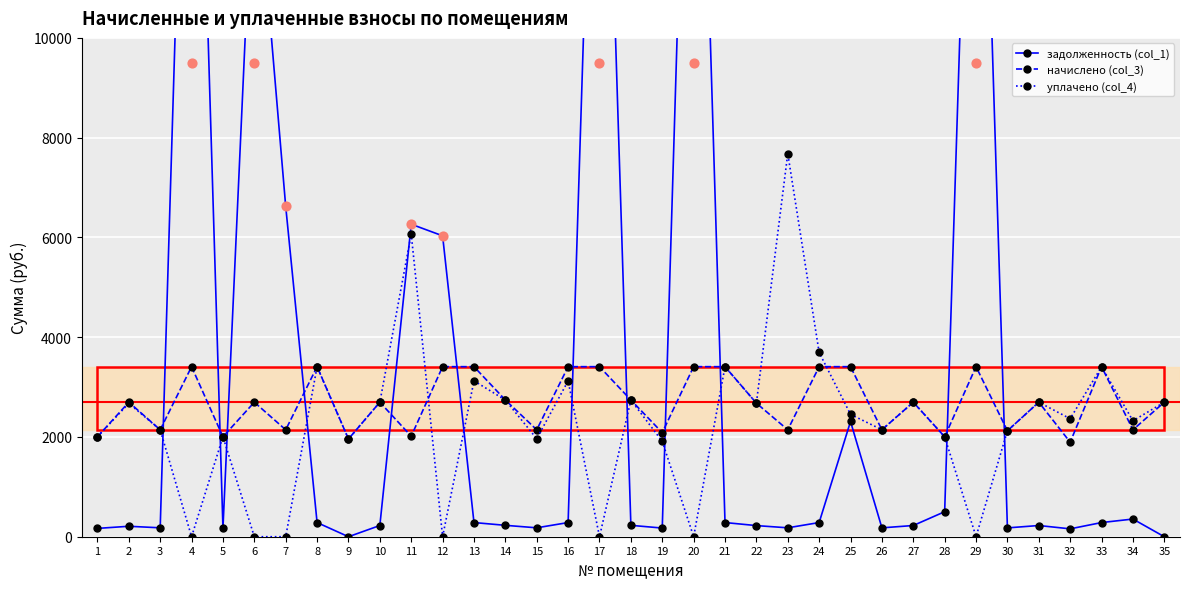

Which series reaches the maximum Y coordinate?

задолженность (col_1)